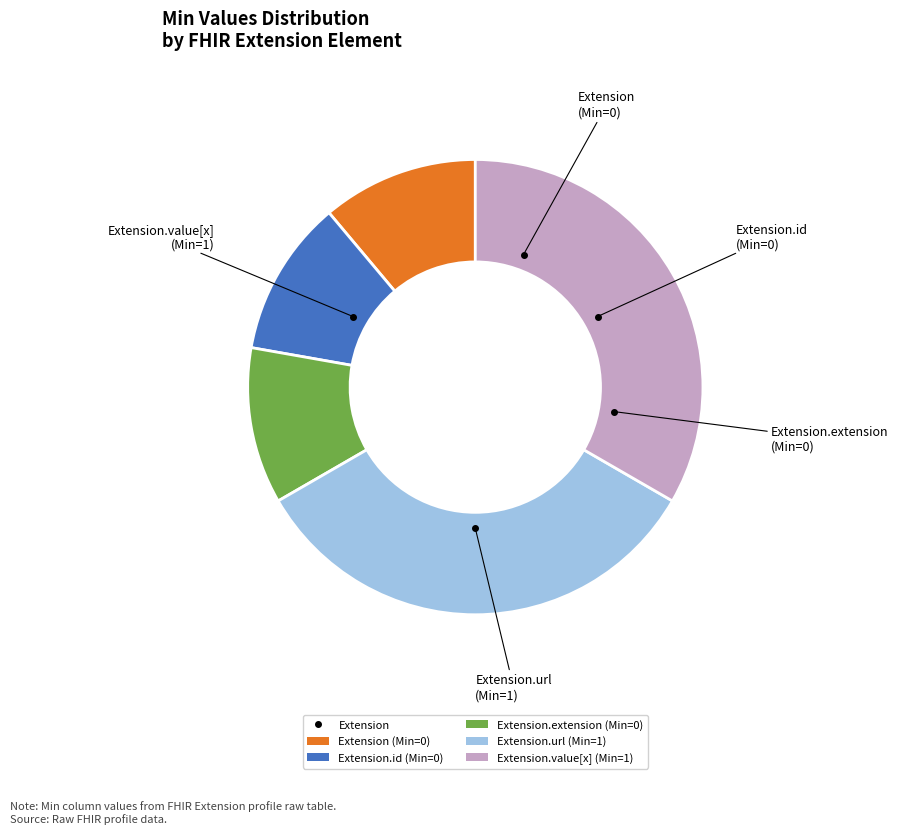

Is there any slice that represents more than half of the pie?

No